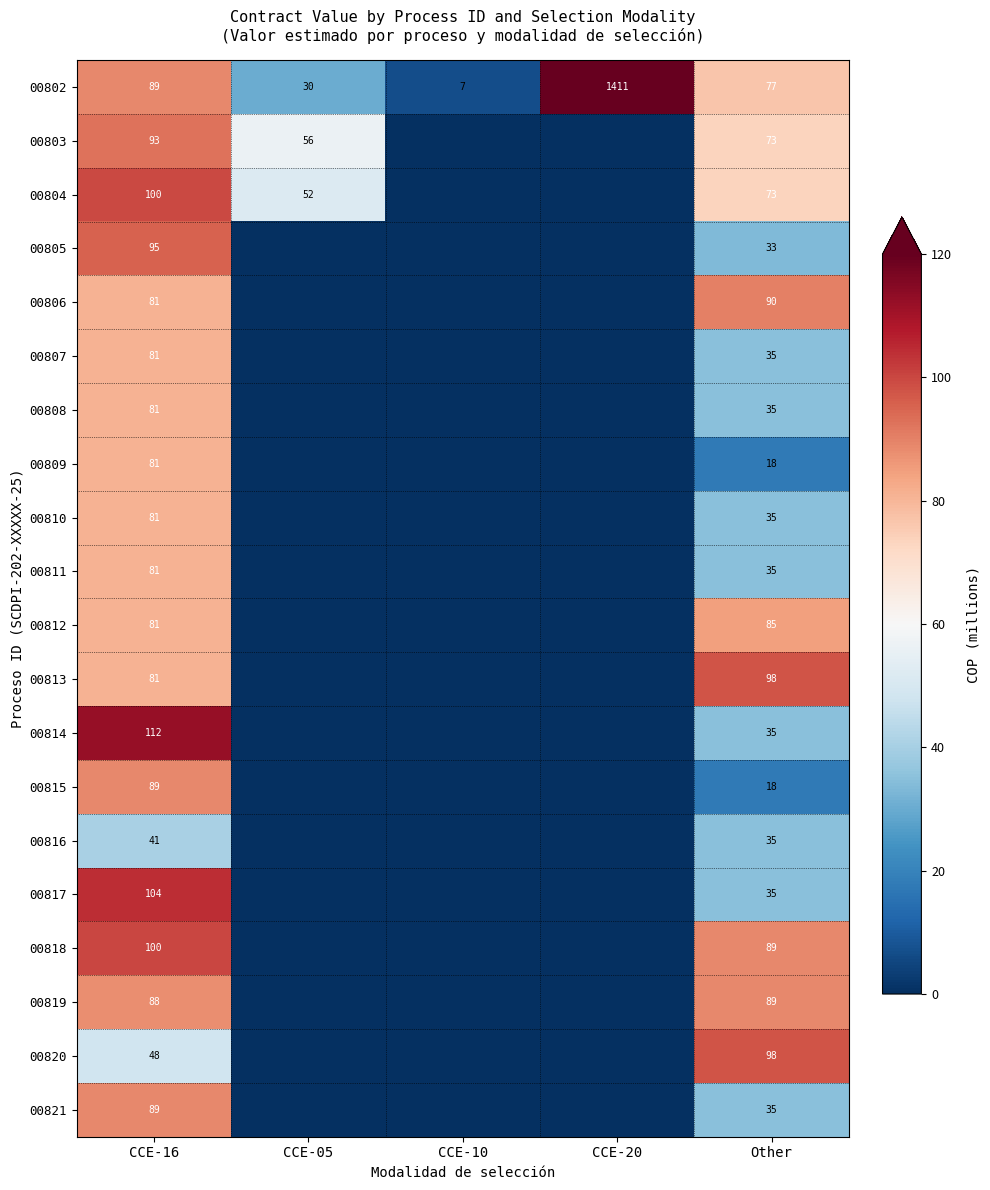

What is the difference between the highest and lowest values at Other?

80